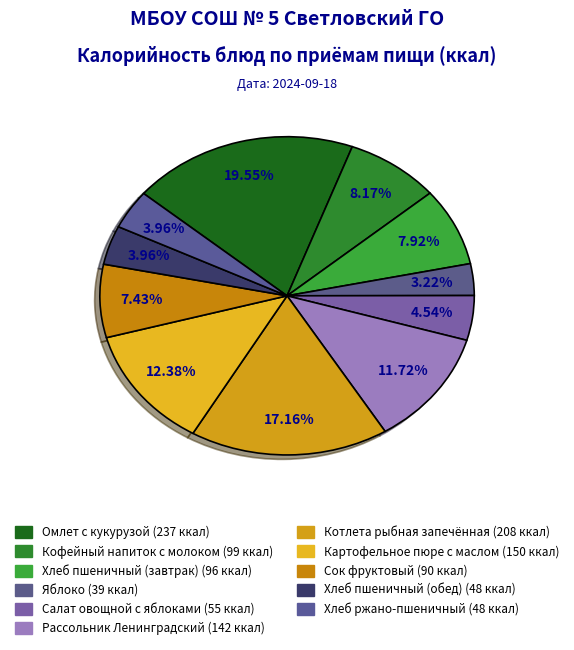

How many segments does this pie chart have?

11